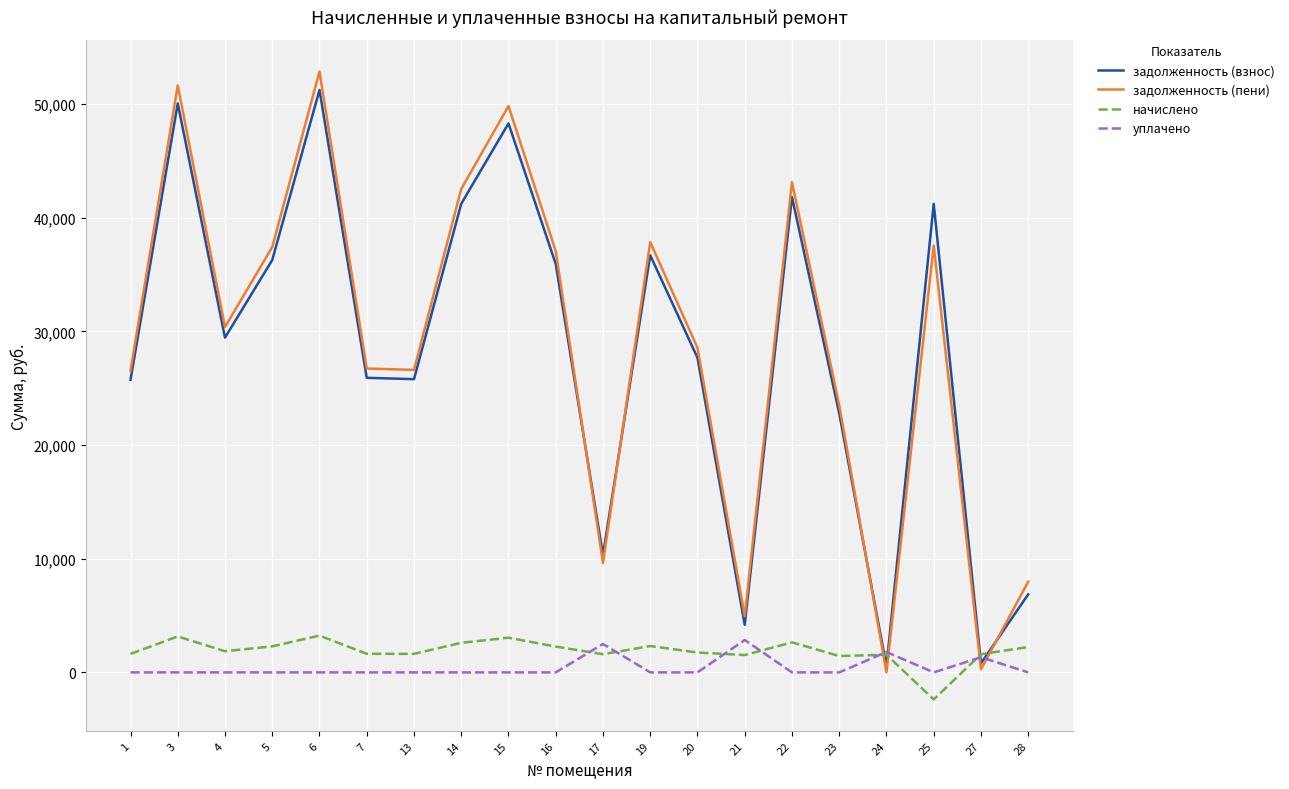

Count the number of categories in the chart.

20